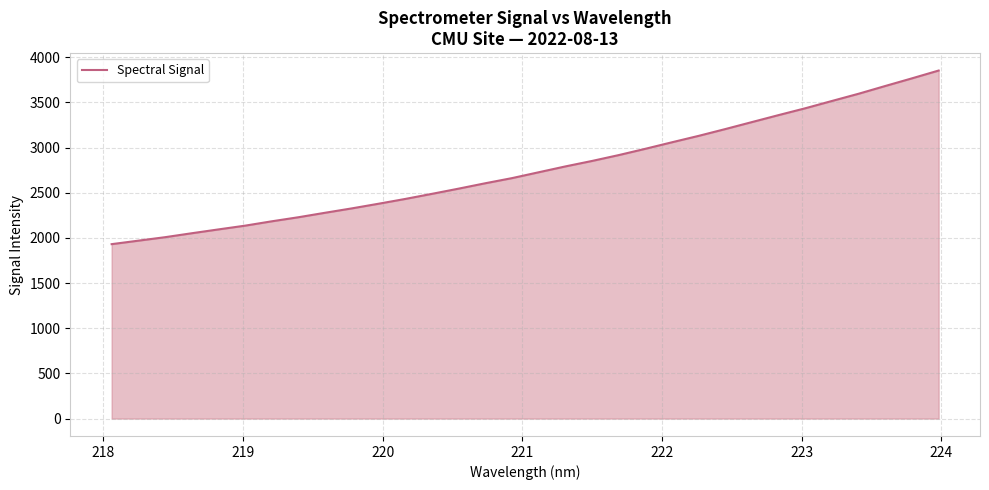

What is the difference between the maximum and minimum values?

1922.0